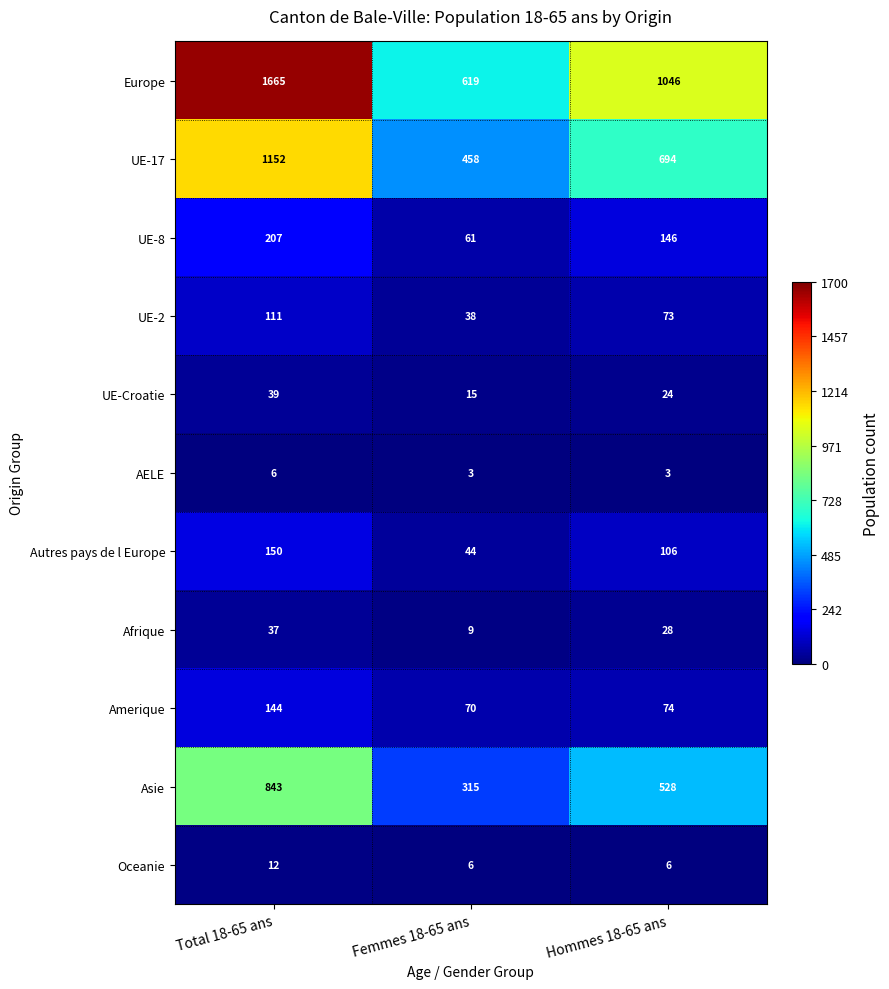

What is the sum of all Europe values?

3330